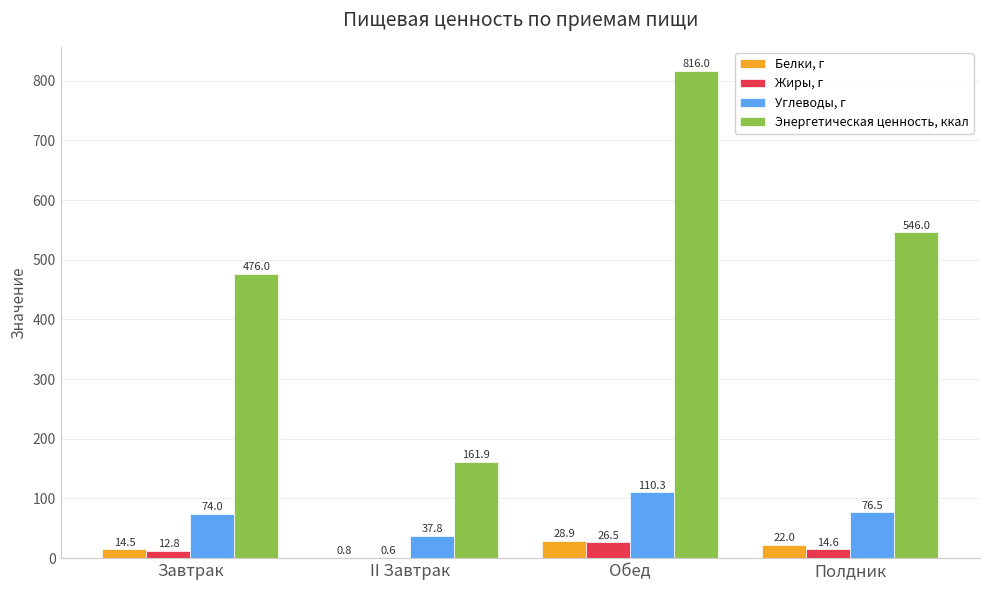

What is the difference between the Углеводы, г values at Полдник and Обед?

33.8